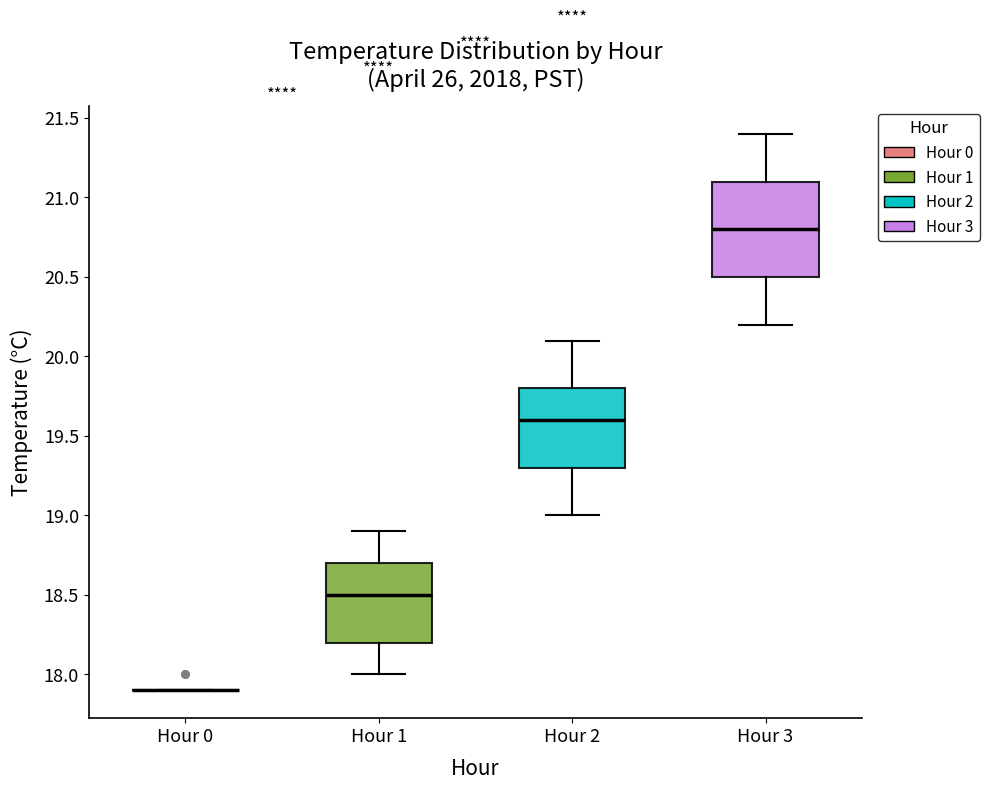

Which box is the tallest, from its lower edge to its upper edge?

Hour 3